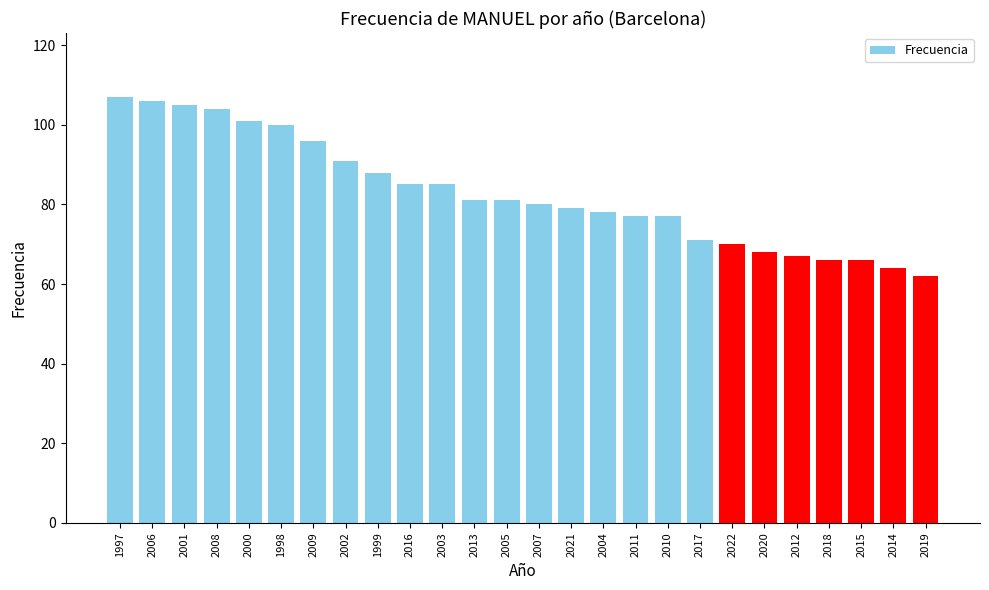

What is the difference between the values at 1999 and 2011?

11